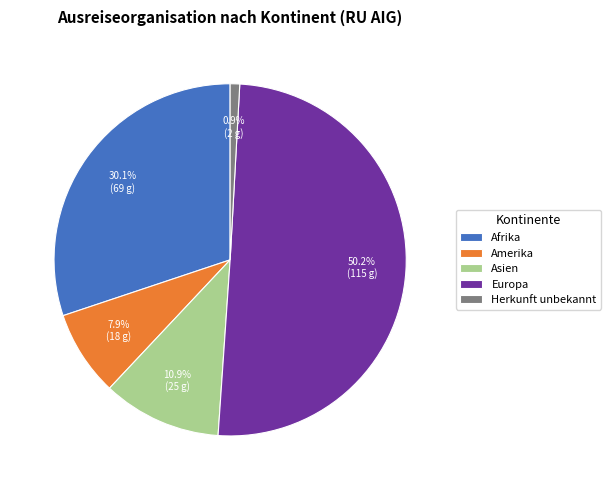

What percentage do Herkunft unbekannt and Asien together represent?

11.8%